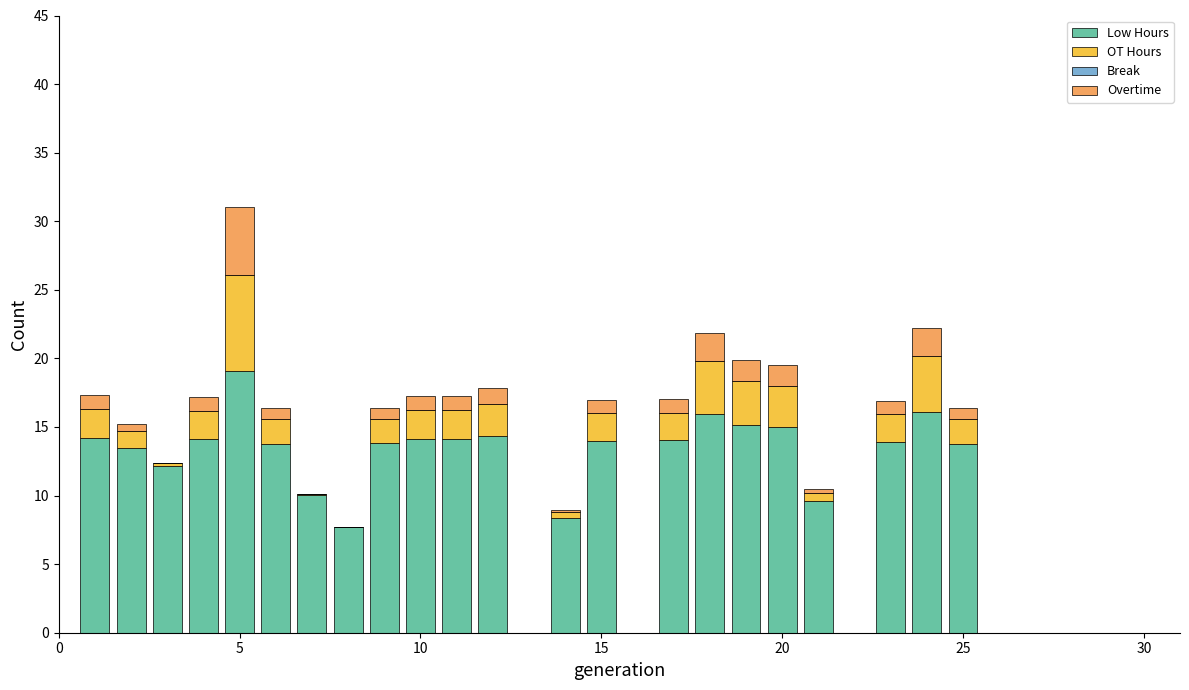

What is the maximum value for Low Hours?

19.1